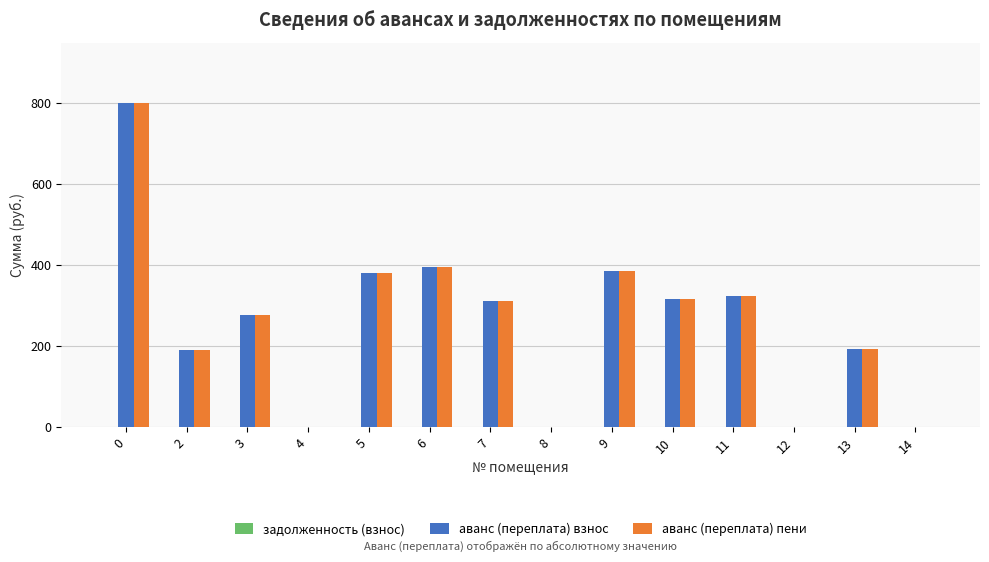

True or false: аванс (переплата) взнос has a value of 800.0 at 0.

True